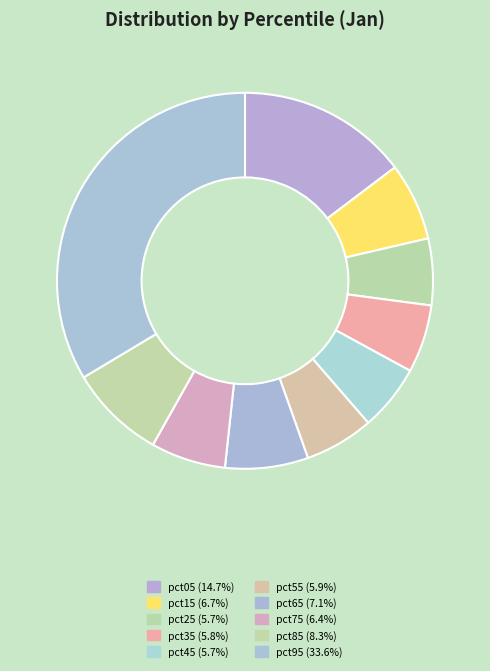

Which category has the biggest portion of the pie?

pct95